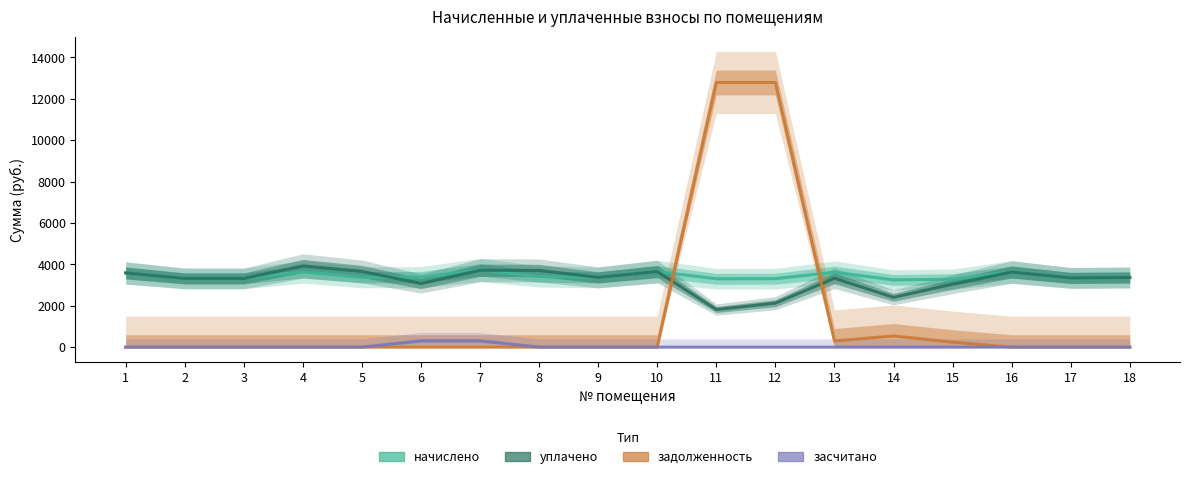

What is the difference between the начислено values at 10 and 9?

281.5